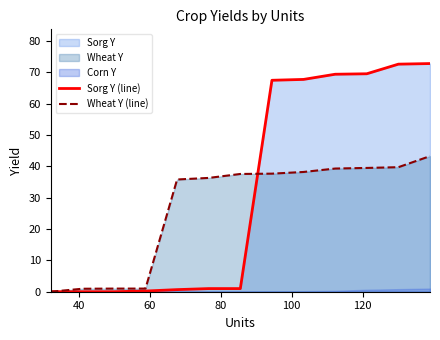

List the series in order of their peak value, lowest first.

Wheat Y (line), Sorg Y (line)